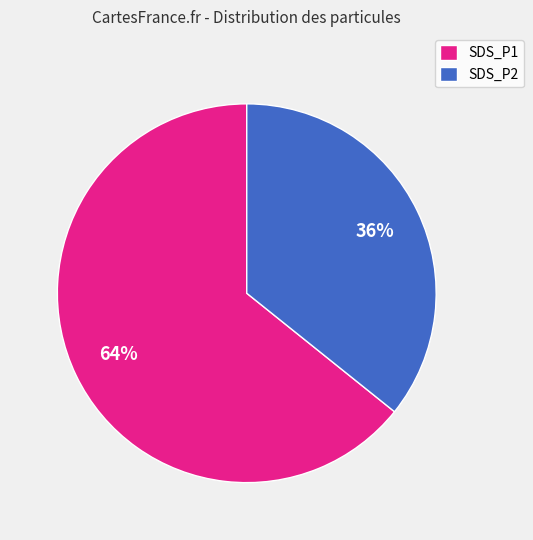

How many slices are in this pie chart?

2